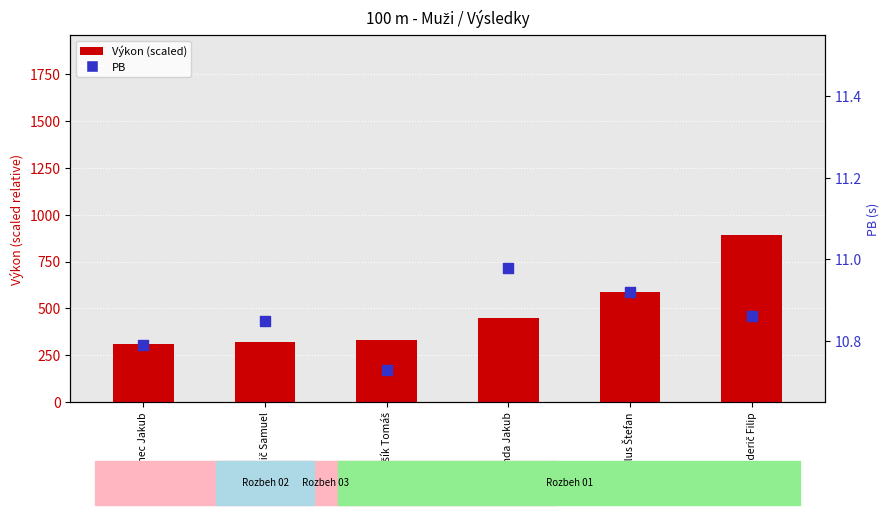

At how many categories does at least one series exceed 348?

3